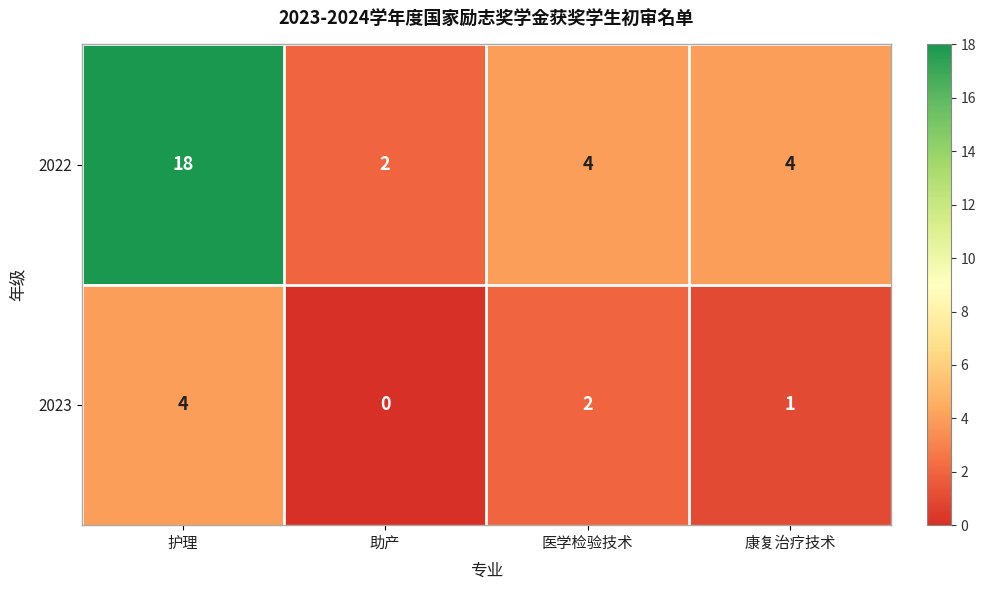

Reading right to left, transcribe all the data shown in this chart.

2022: 4	4	2	18
2023: 1	2	0	4